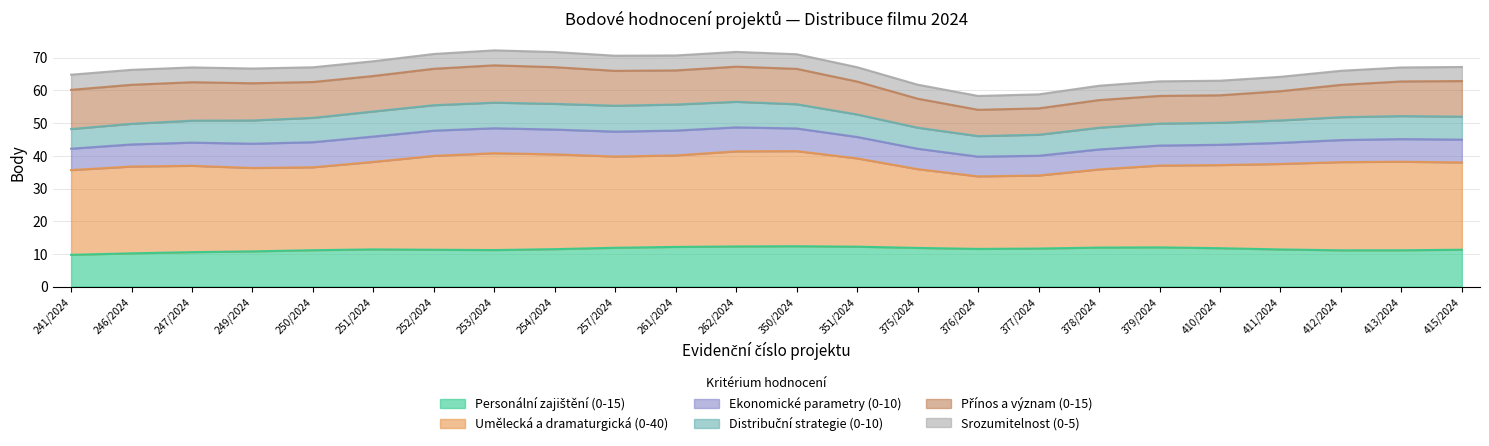

What is the total value across all series at 251/2024?

68.9